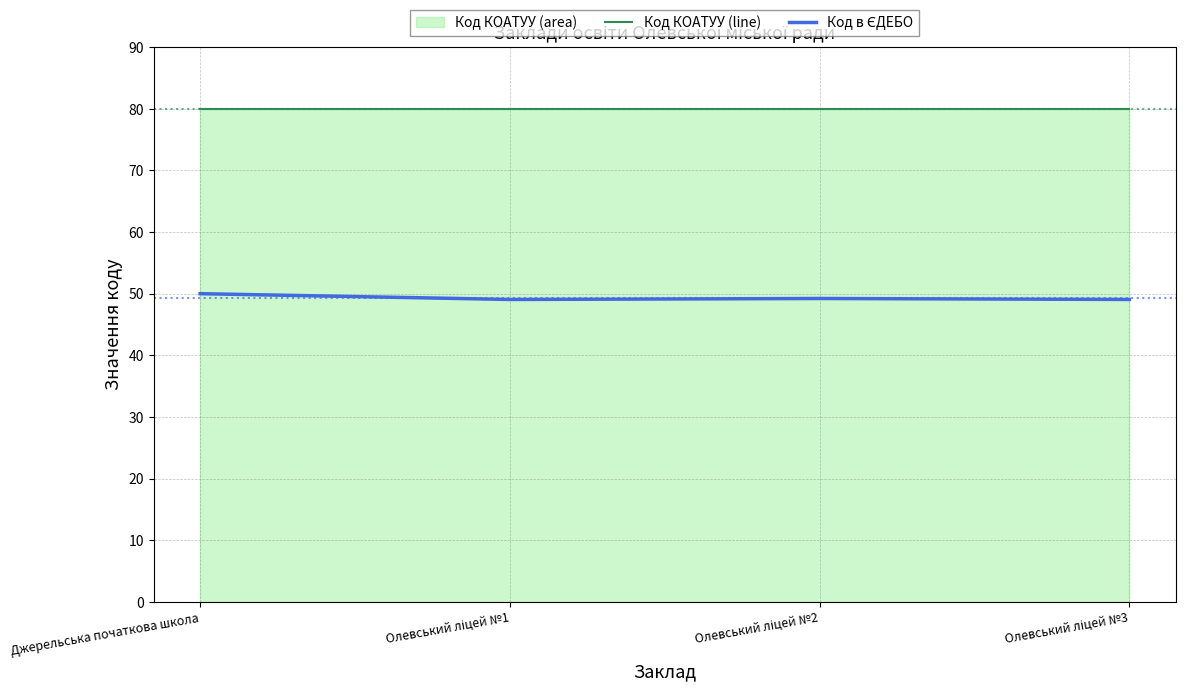

Which series changed the most between Олевський ліцей №2 and Олевський ліцей №3?

Код в ЄДЕБО